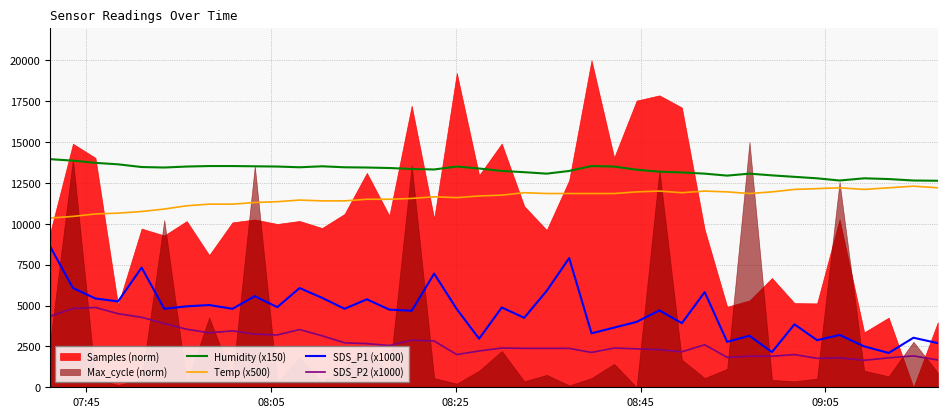

True or false: Humidity (x150) and SDS_P2 (x1000) cross at least once.

False